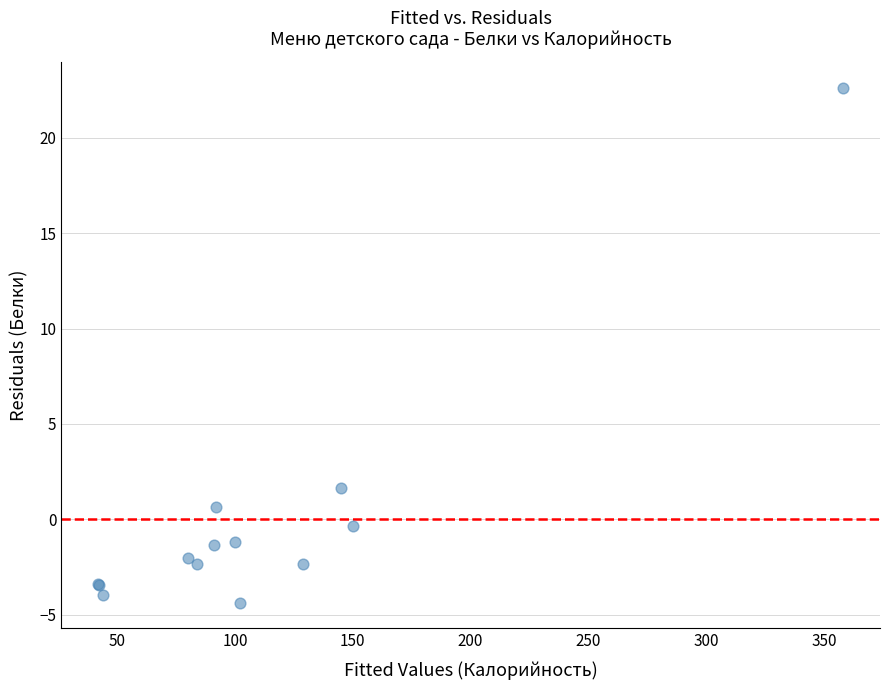

What Y value in the scatter plot is closest to 9?

1.6